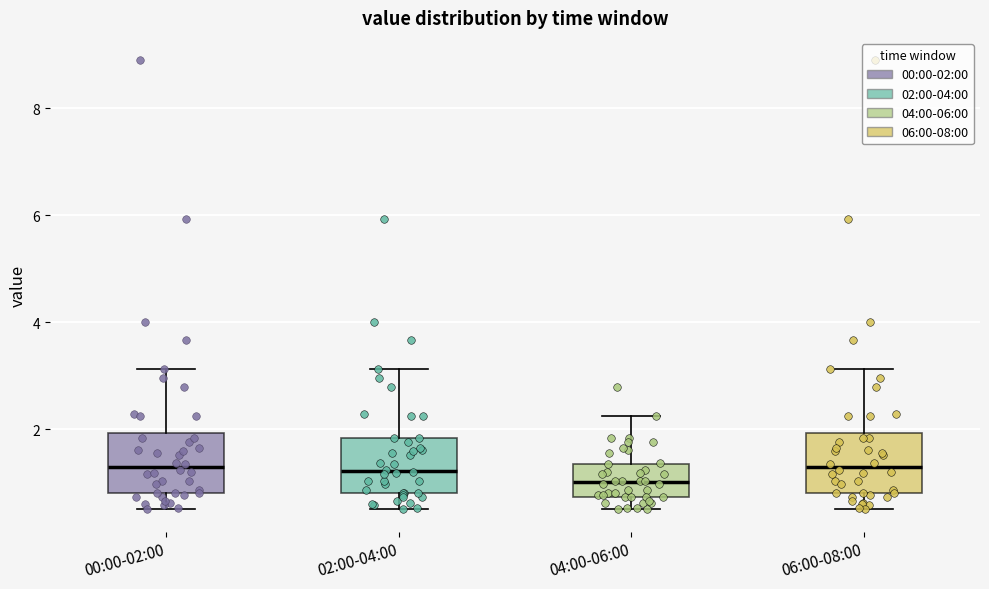

Reading left to right, read every box against the y-axis: the position of its median line, the range the box covers, and the ends of its whiskers. The values are not printed on the chart, so give them approximately, as read against the axis.

00:00-02:00: median 1.2, box 0.8 to 2.0, whiskers 0.6 to 3.2
02:00-04:00: median 1.2, box 0.8 to 1.8, whiskers 0.6 to 3.2
04:00-06:00: median 1.0, box 0.8 to 1.4, whiskers 0.6 to 2.2
06:00-08:00: median 1.2, box 0.8 to 2.0, whiskers 0.6 to 3.2